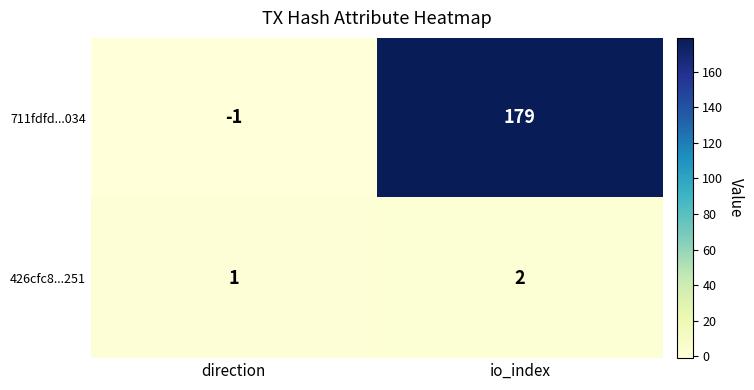

What is the difference between the 711fdfd...034 values at io_index and direction?

180